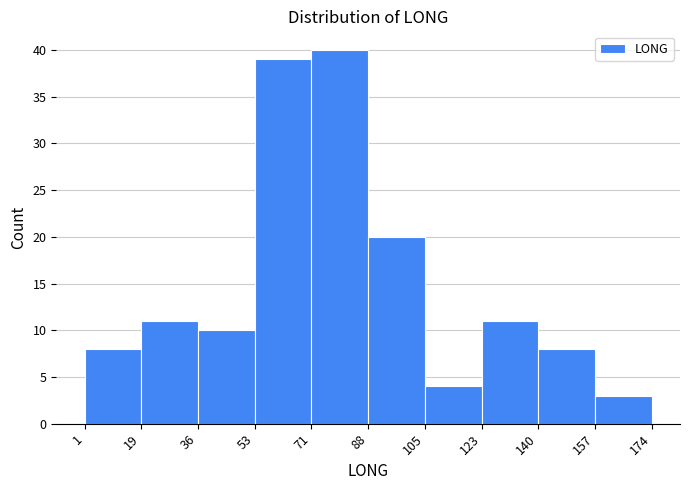

What is the height of the bar covering 19 to 36 on the x-axis? The values are not printed on the chart, so give them approximately, as read against the axis.

11